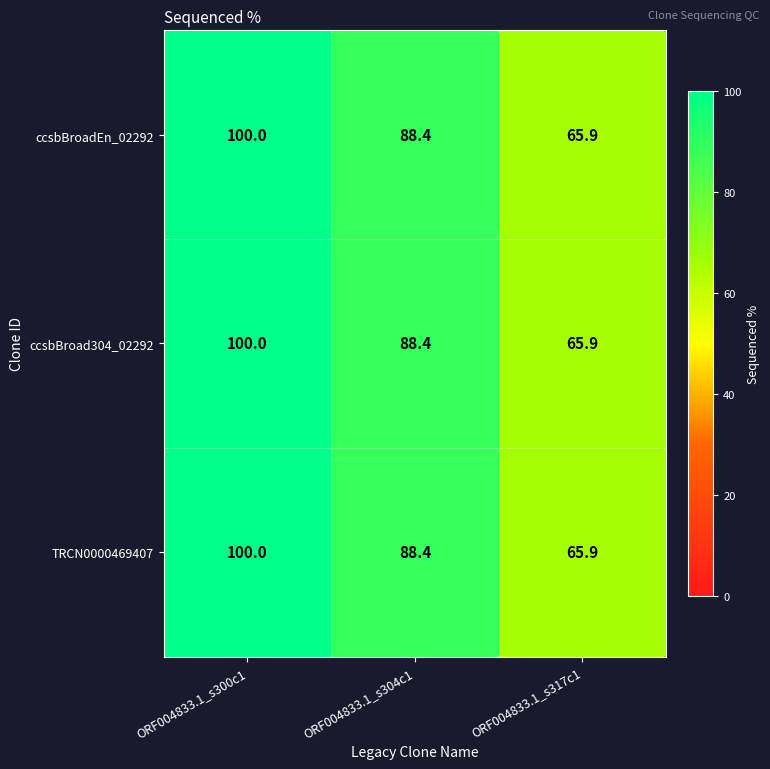

The ccsbBroad304_02292 series shows 171.1 at ORF004833.1_s300c1. True or false?

False